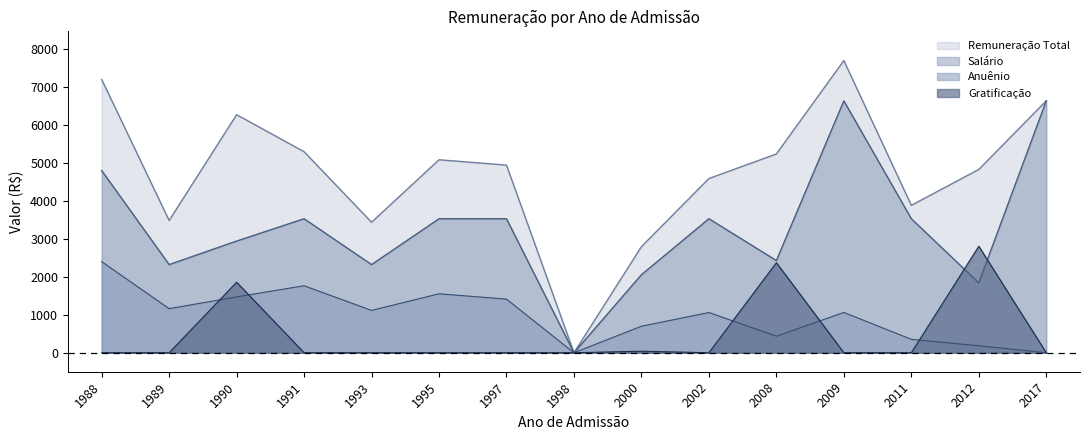

What is the highest value of the Remuneração Total series?

7694.2